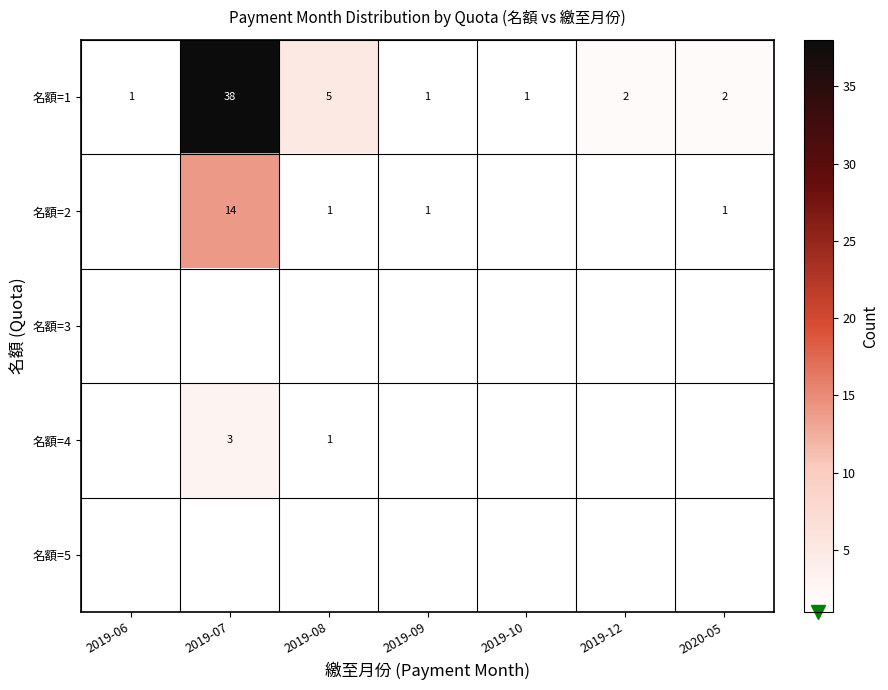

What is the highest value of the 名額=1 series?

38